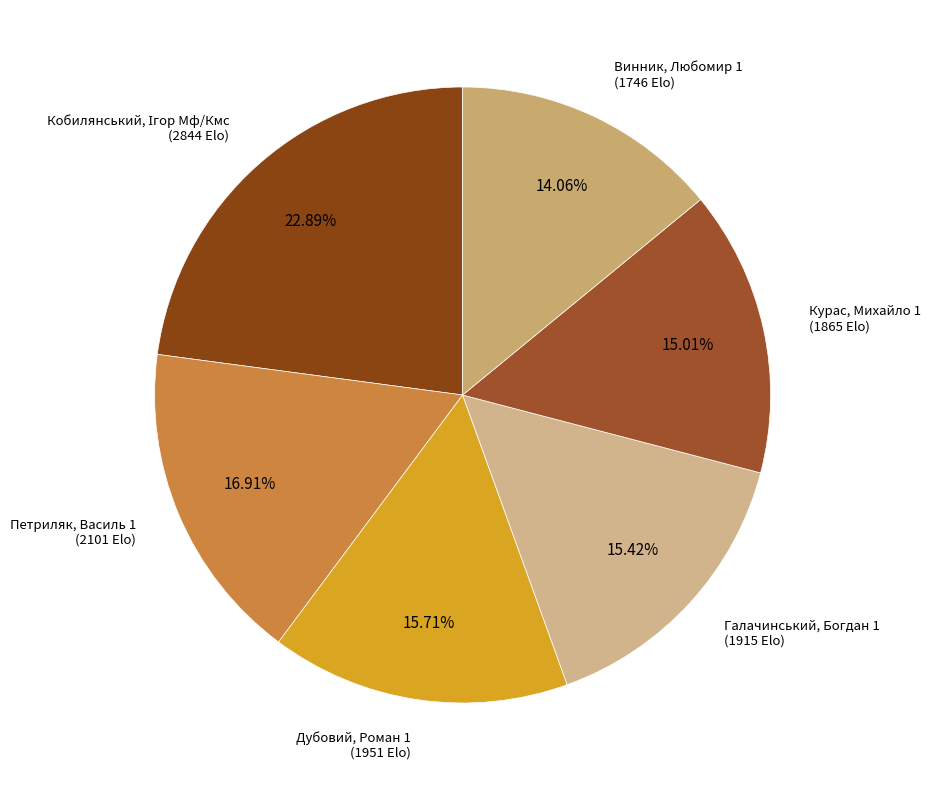

Which slice is the smallest?

Винник, Любомир 1